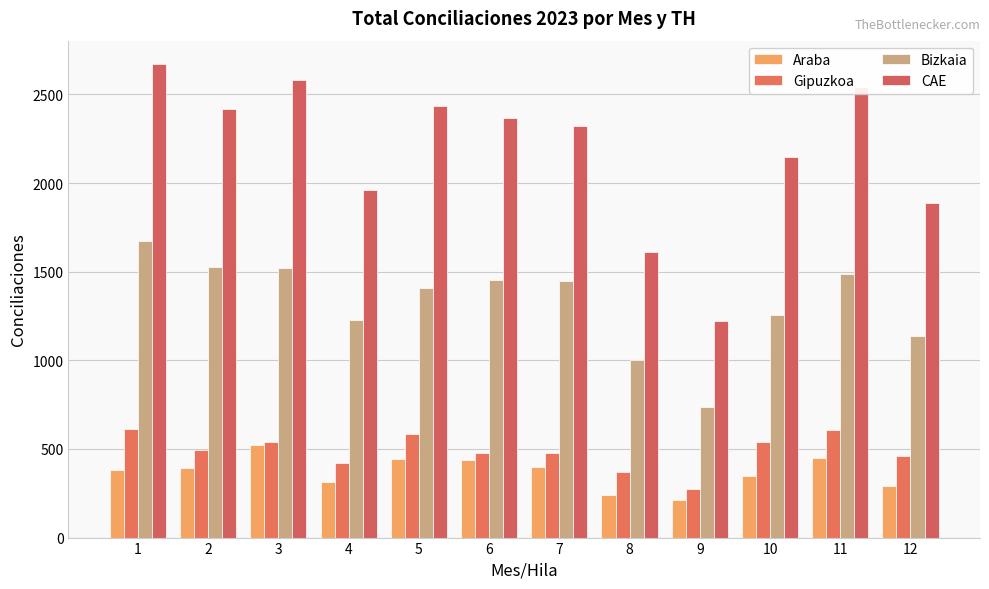

What is the greatest value displayed?

2670